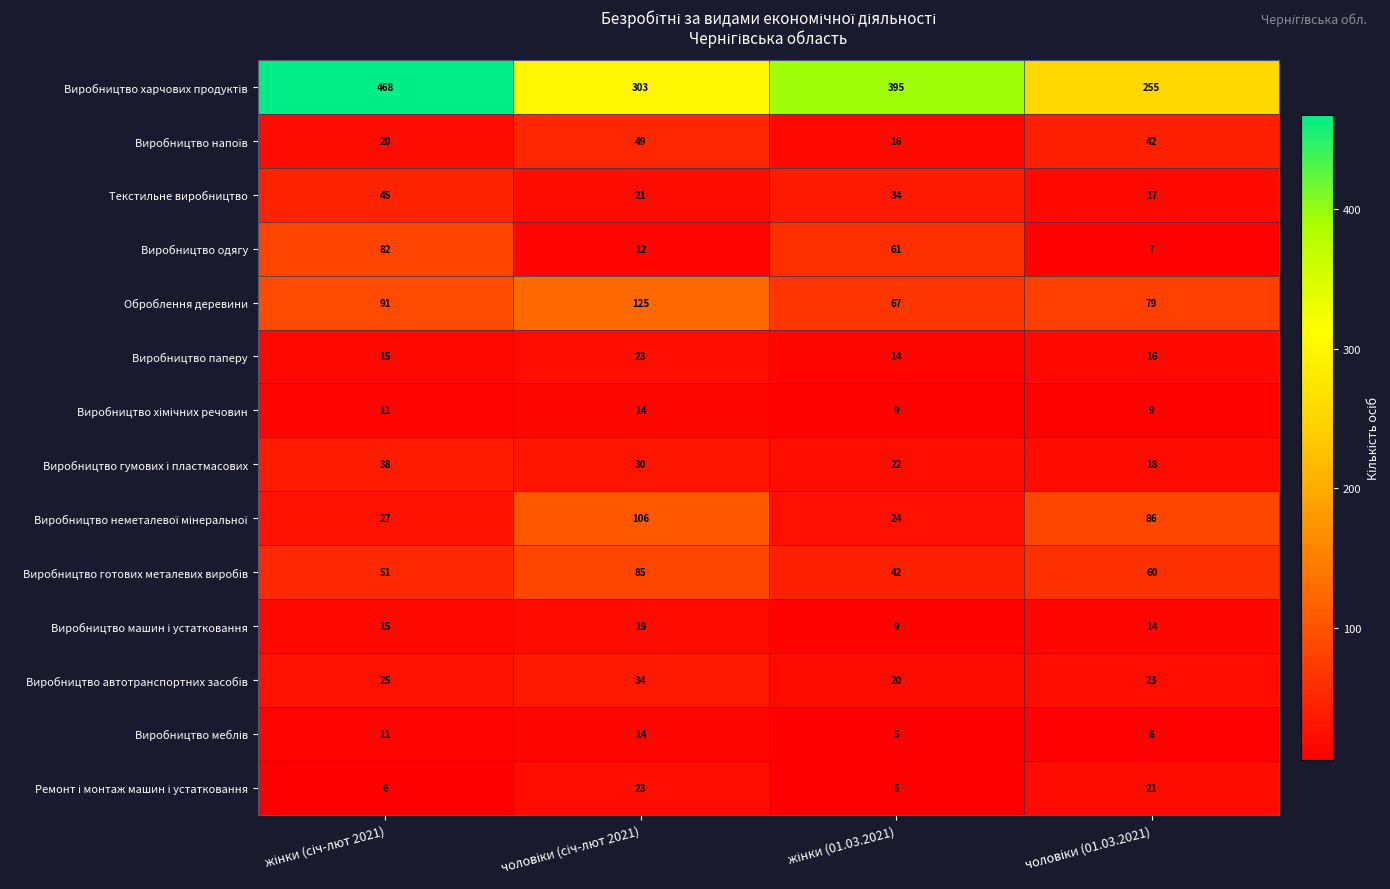

What is the minimum value shown in the chart?

5